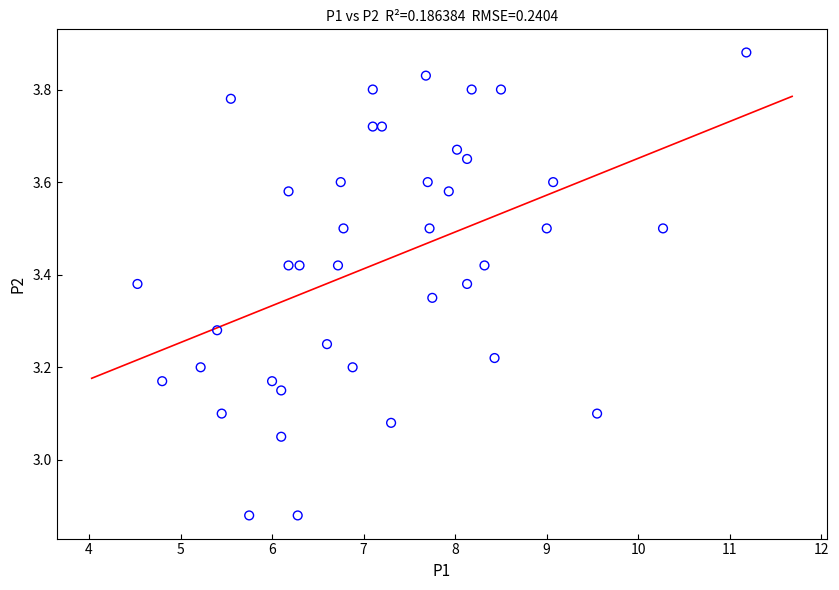

What is the range of Y values (max minus min)?

1.0